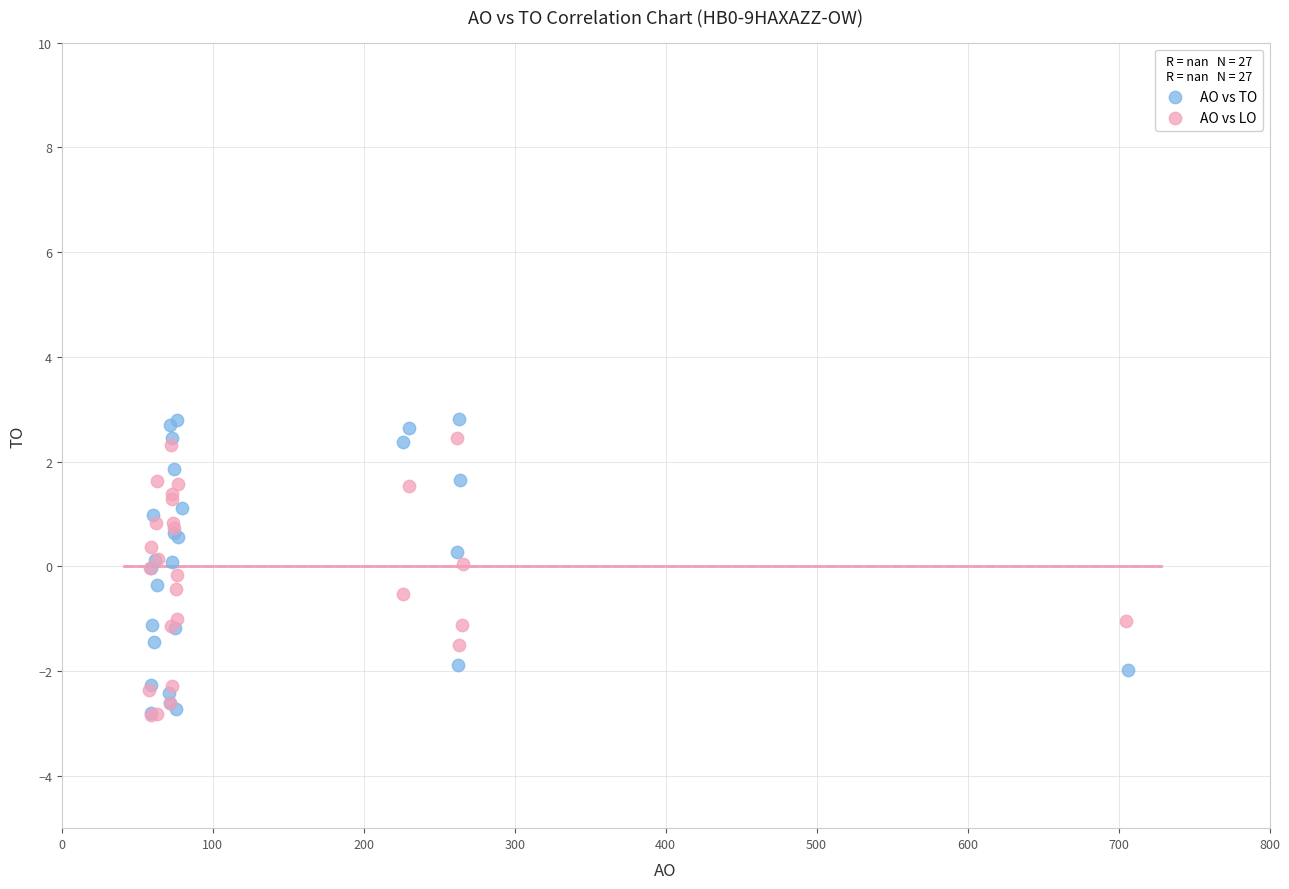

What are all the series names shown in the legend?

AO vs TO, AO vs LO